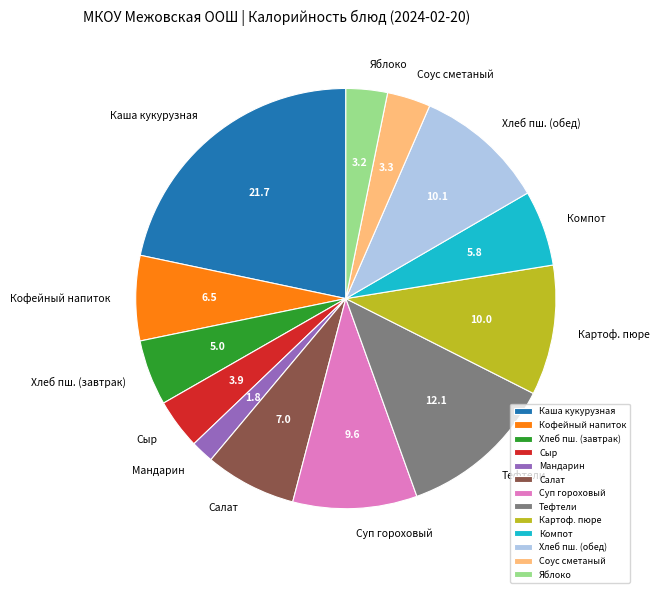

Approximately how many times larger is the value at Сыр compared to Суп гороховый?

0.4